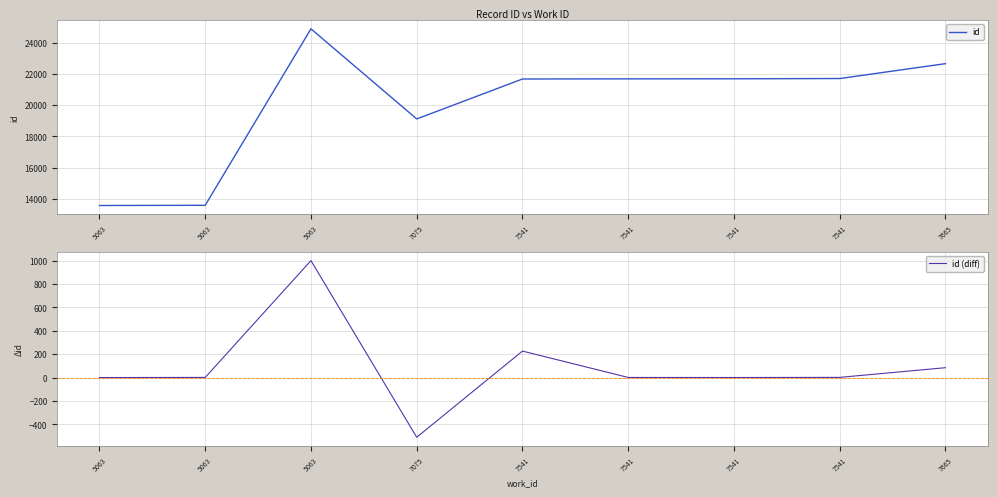

How many categories are shown in the chart?

9